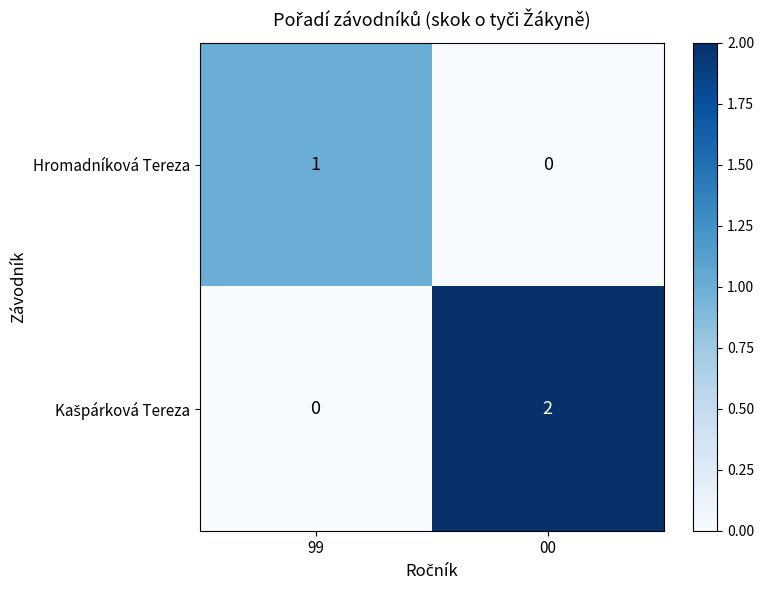

True or false: Hromadníková Tereza has a value of 0 at 00.

True